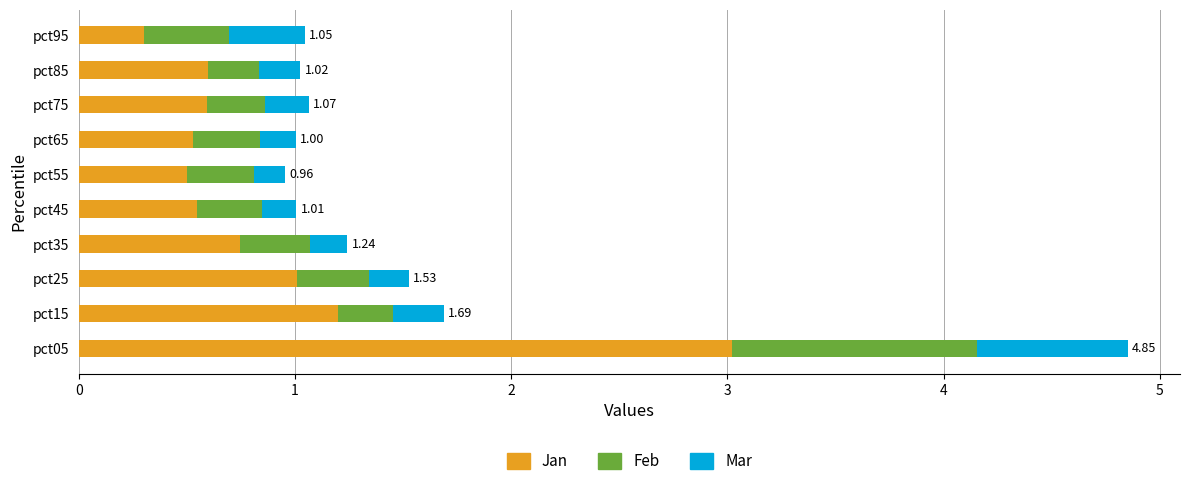

What is the total value across all series at pct45?

1.0